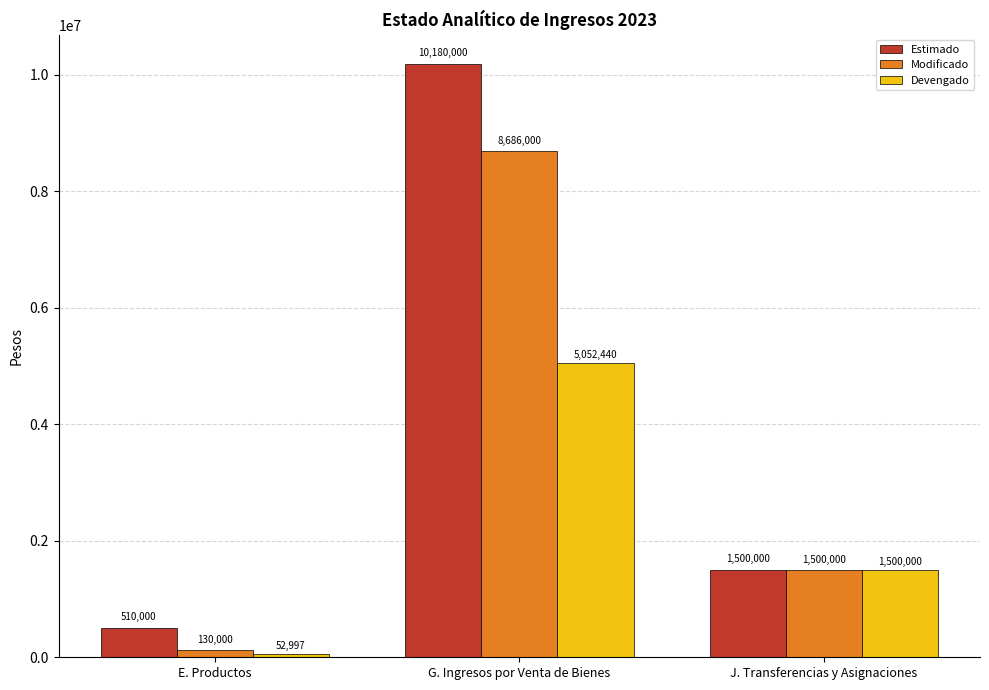

What is the maximum value for Estimado?

10180000.0